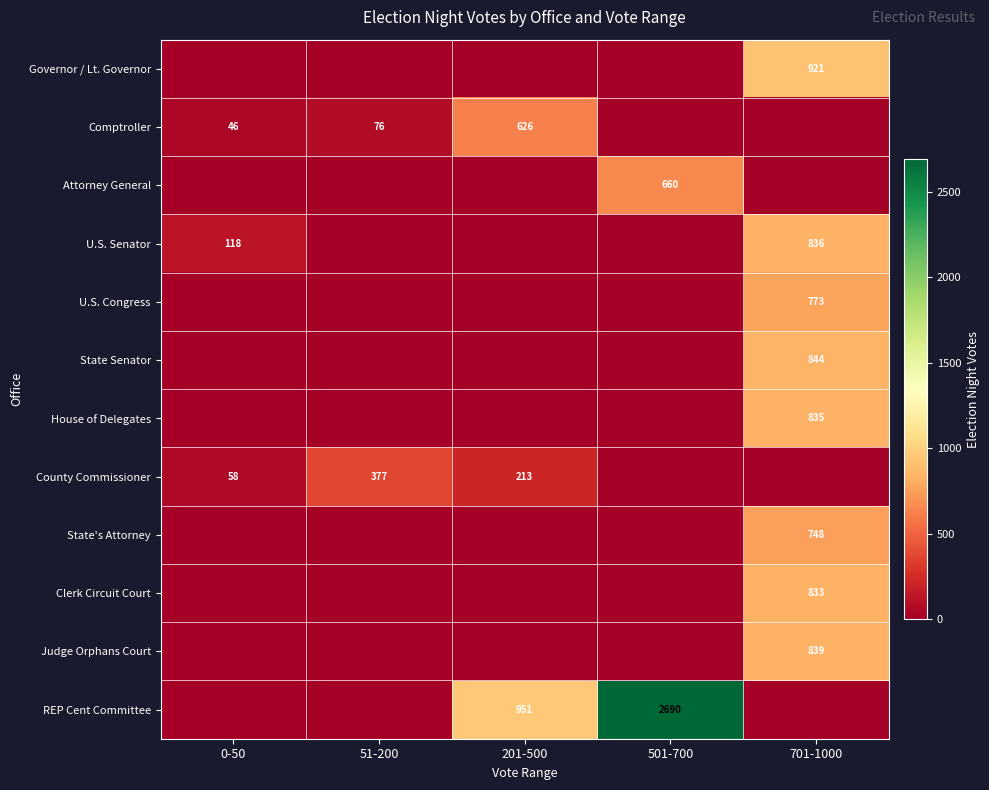

Is it true that Comptroller equals 48 at 51-200?

False